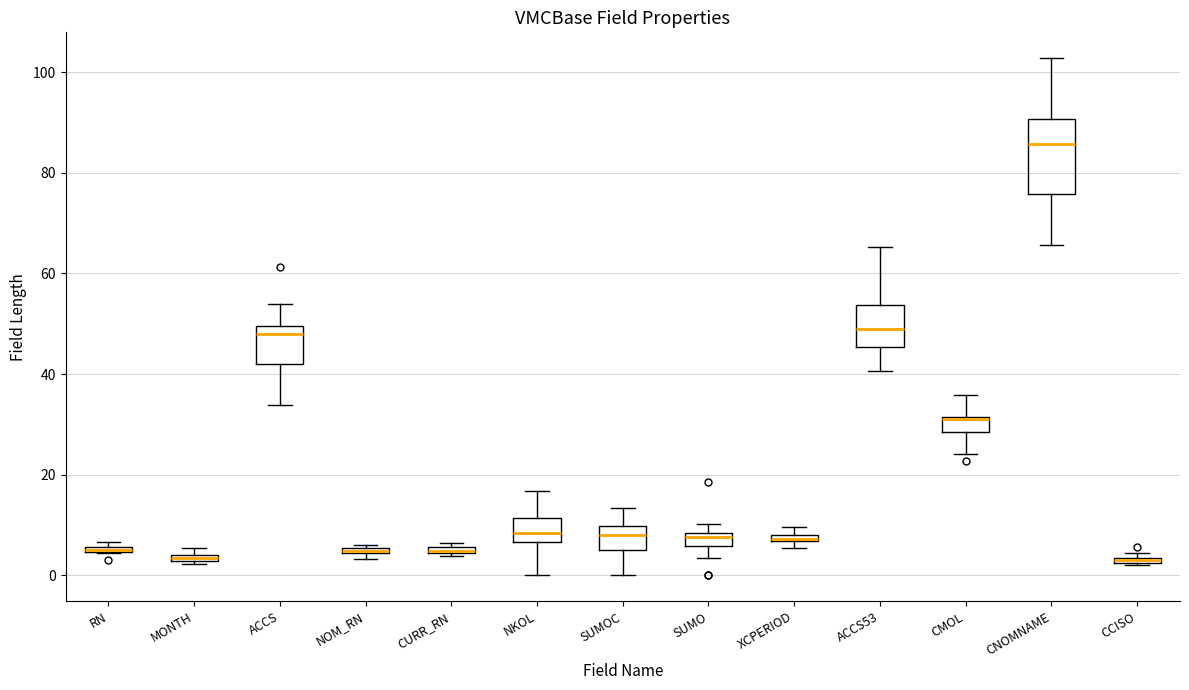

Where is the upper edge of the box for CCISO on the y-axis? The values are not printed on the chart, so give them approximately, as read against the axis.

4